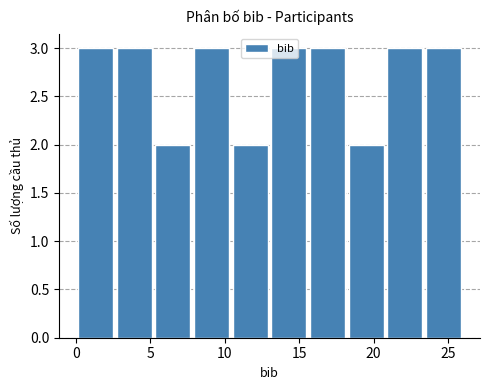

Reading left to right, list every bar in this chart as the range it spans on the x-axis followed by its height. Neither the bar edges nor the heights are printed on the chart, so give them approximately, as read against the axes.

0.0 to 2.6: 3
2.6 to 5.2: 3
5.2 to 7.8: 2
7.8 to 10.4: 3
10.4 to 13.0: 2
13.0 to 15.6: 3
15.6 to 18.2: 3
18.2 to 20.8: 2
20.8 to 23.4: 3
23.4 to 26.0: 3